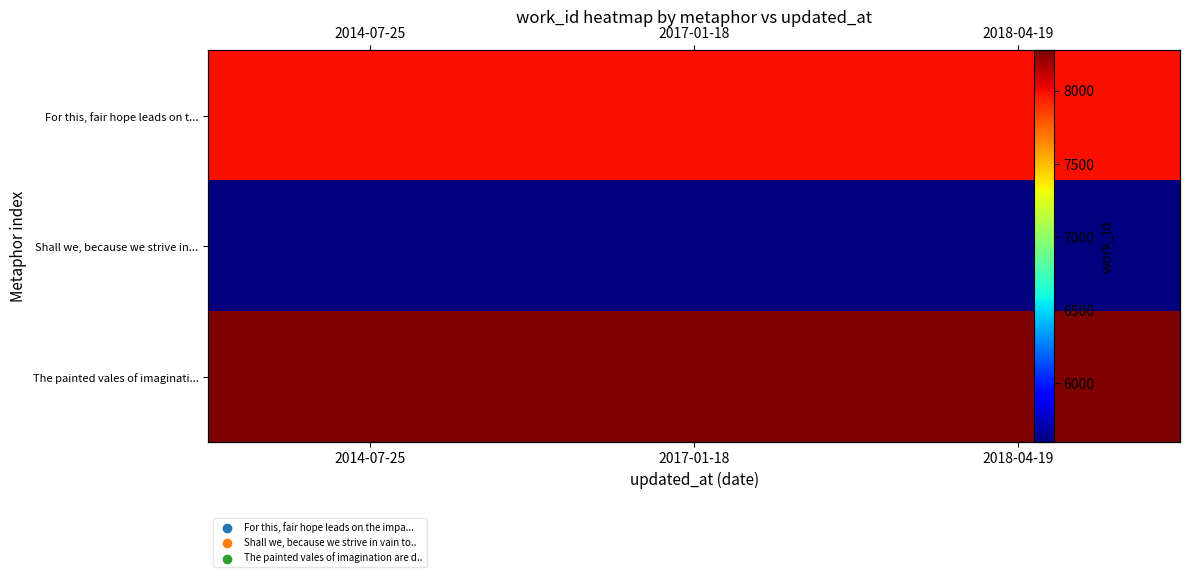

List the labels in order of The painted vales of imaginati... value, smallest first.

2014-07-25, 2017-01-18, 2018-04-19